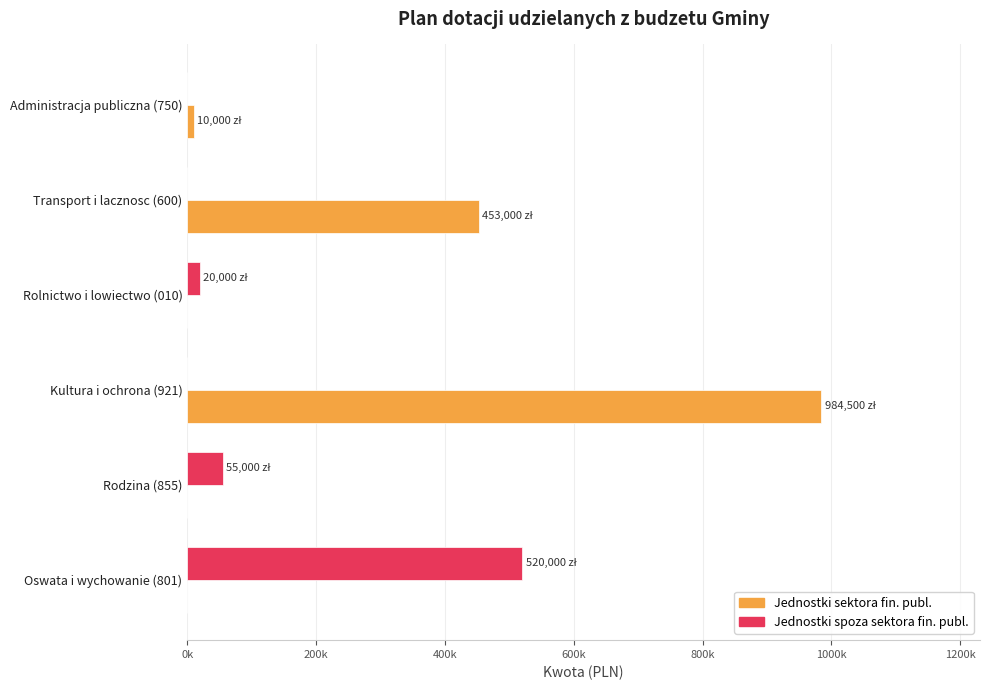

What are all the series names shown in the legend?

Jednostki sektora fin. publ., Jednostki spoza sektora fin. publ.